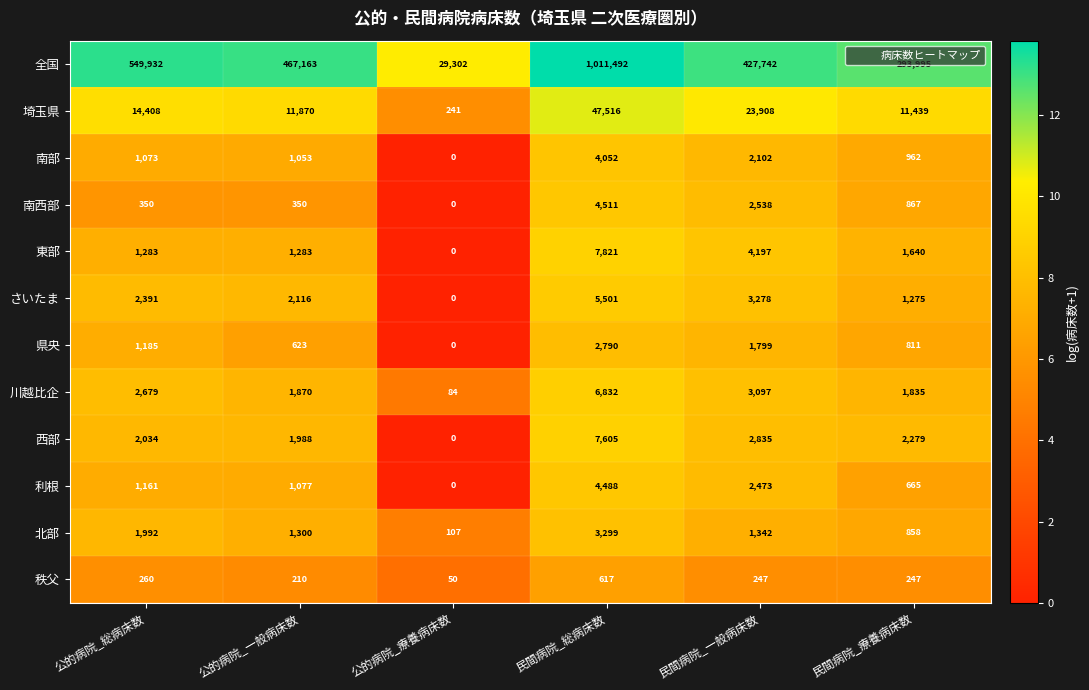

What is the average value of the 南西部 series?

1436